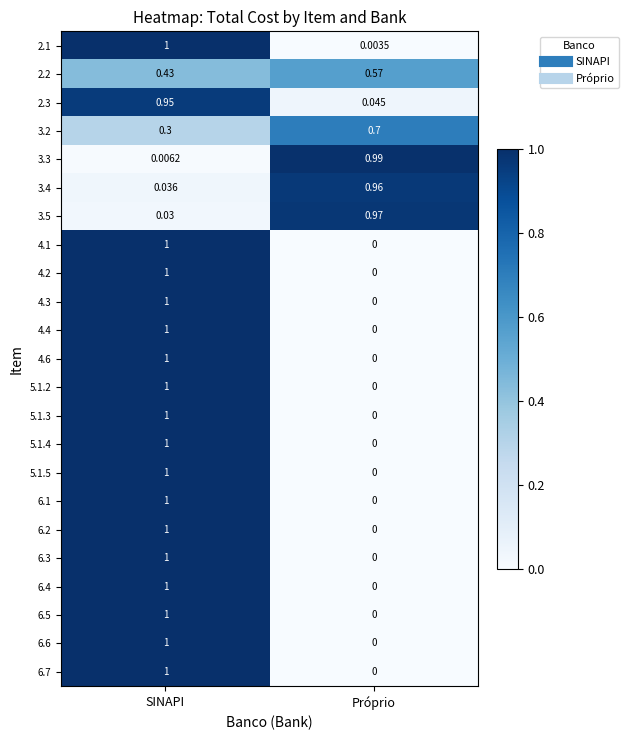

Where is 6.4 nearest to the value 0?

Próprio